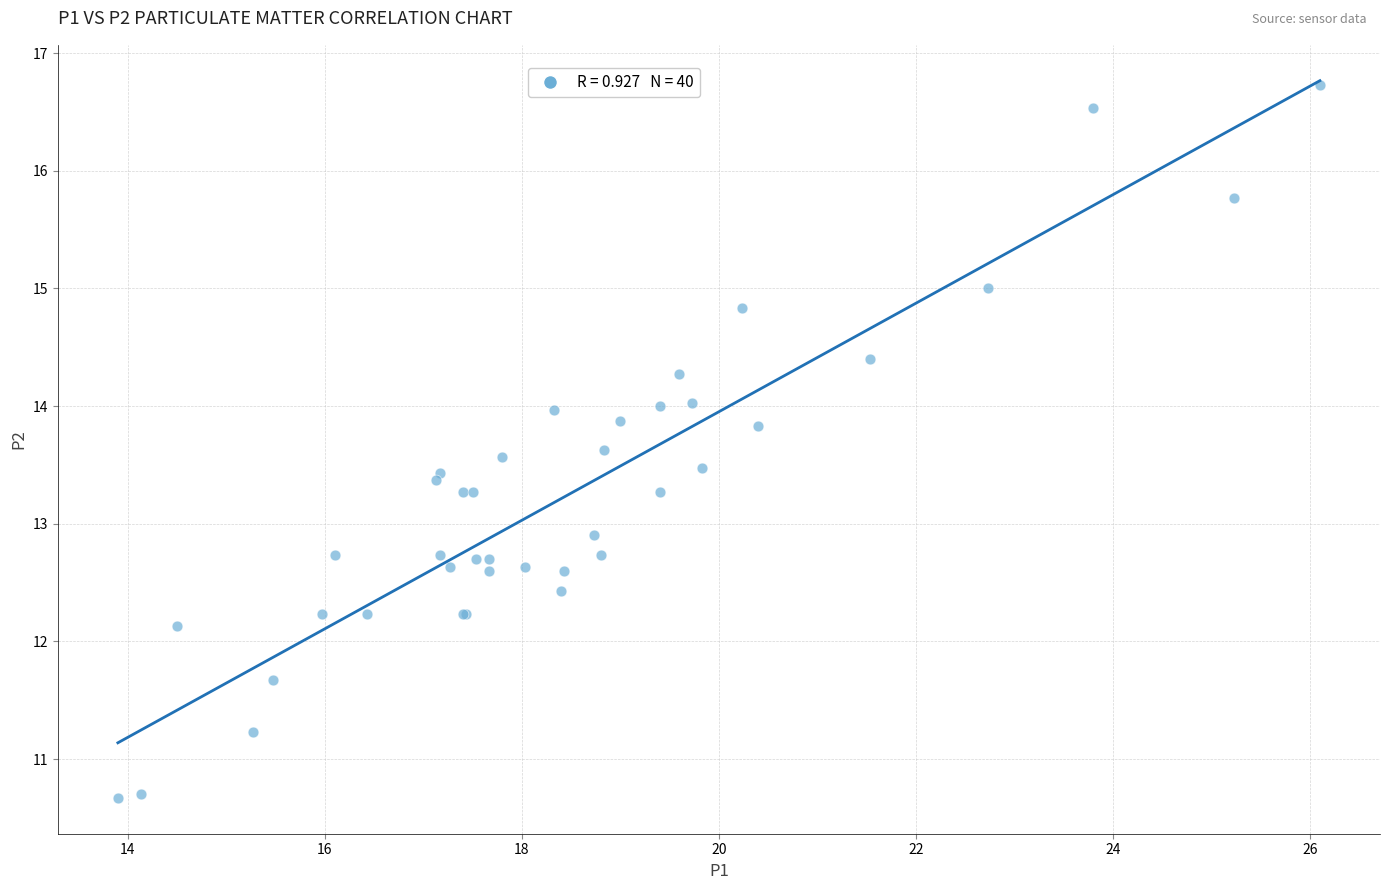

What Y value in the scatter plot is closest to 13?

12.9